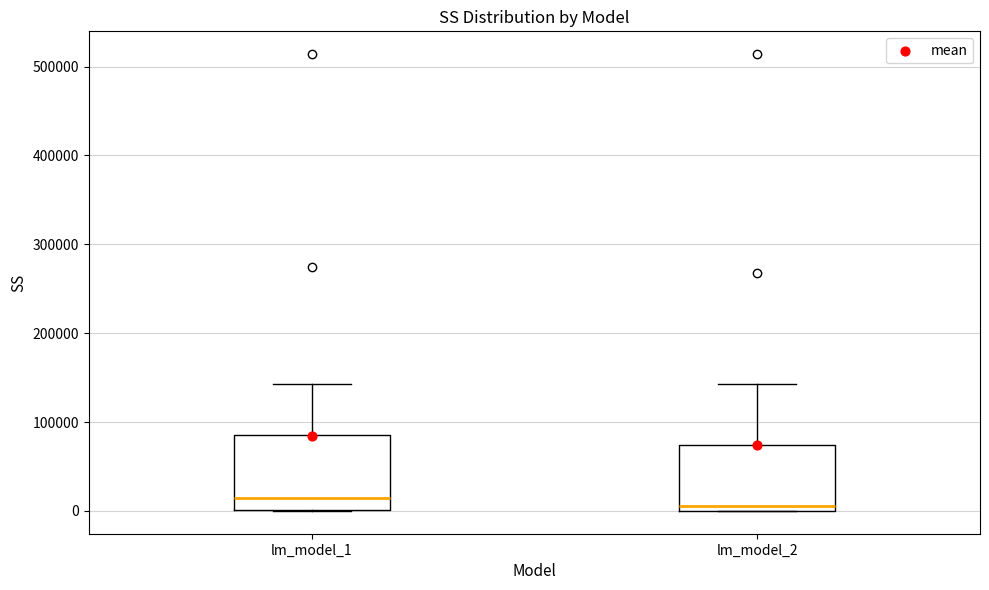

Reading left to right, transcribe this box plot: for each box, give where its median line is, the range the box spans, and where its two whiskers end, as read against the y-axis. The values are not printed on the chart, so give them approximately, as read against the axis.

lm_model_1: median 10000, box 0 to 90000, whiskers 0 to 140000
lm_model_2: median 10000, box 0 to 70000, whiskers 0 to 140000